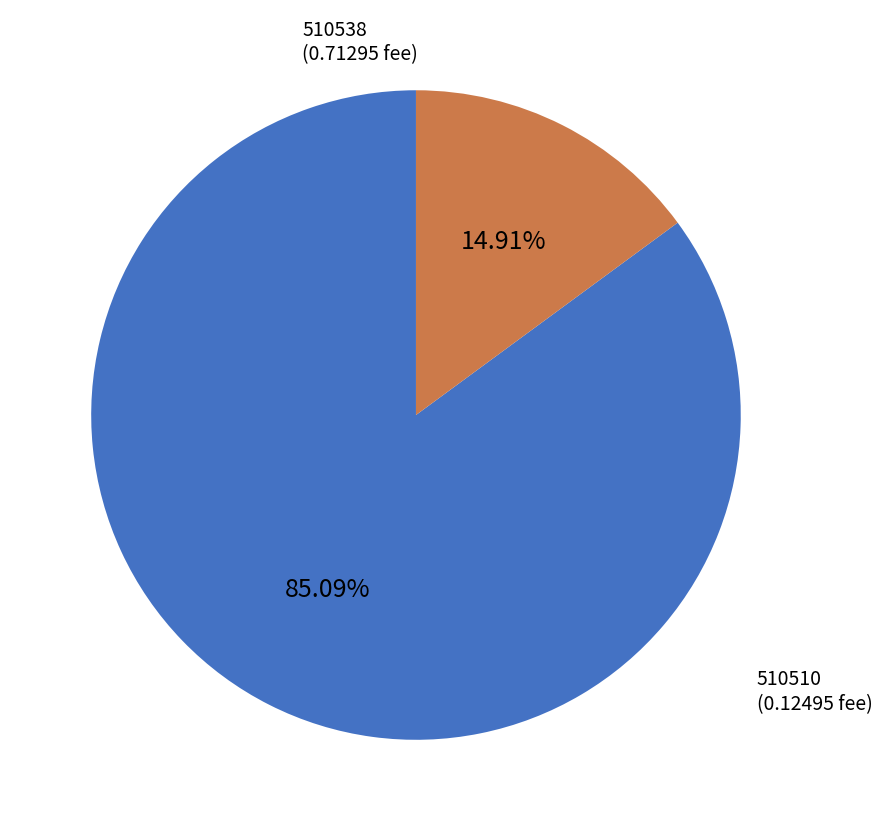

Which has a higher value, 510510 or 510538?

510538